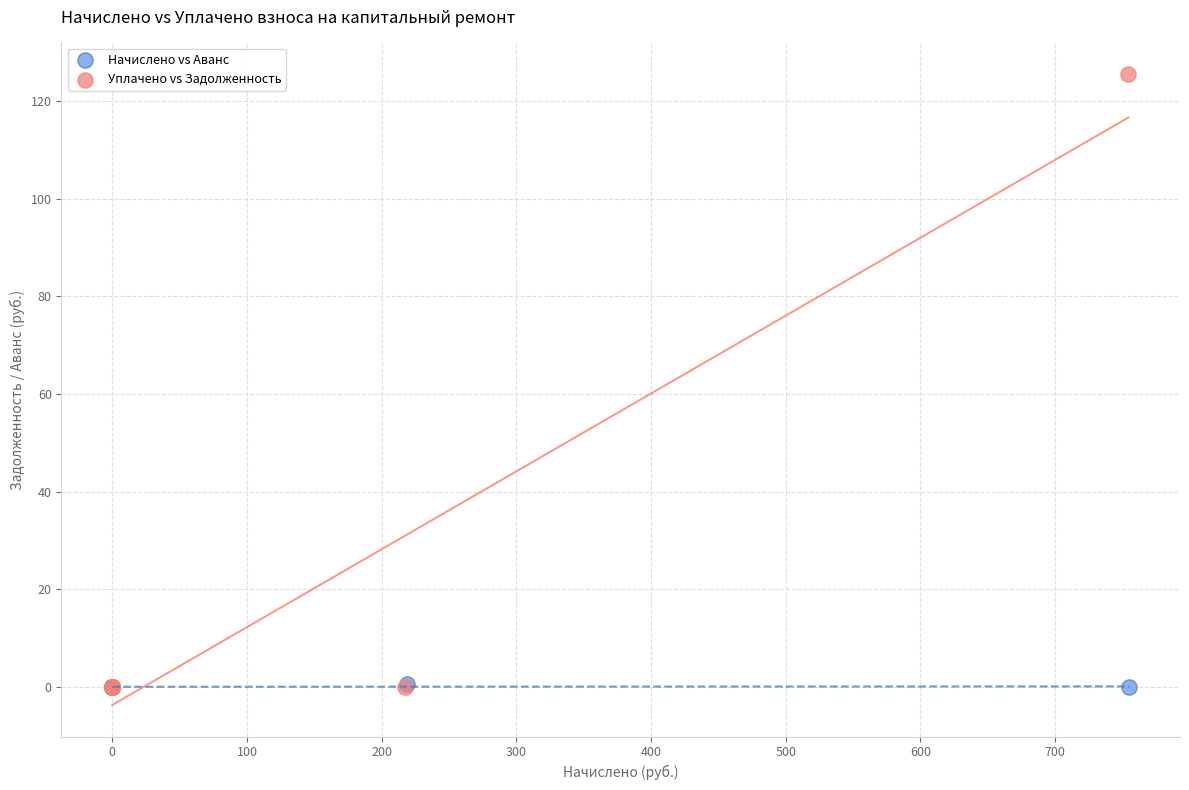

Which series has the largest Y range (max minus min)?

Уплачено vs Задолженность